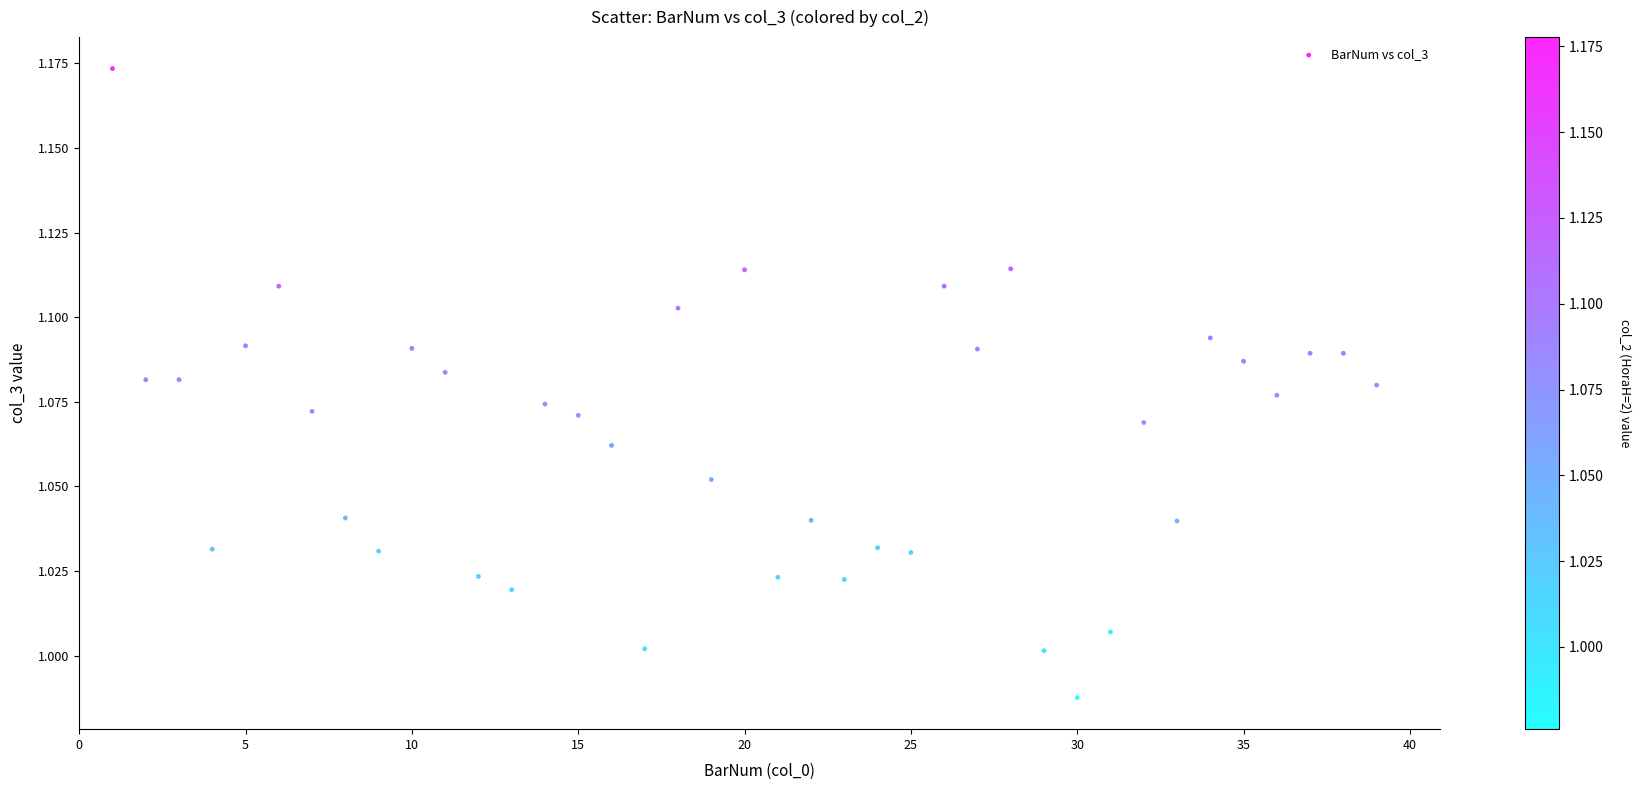

What is the range of X values (max minus min)?

38.0